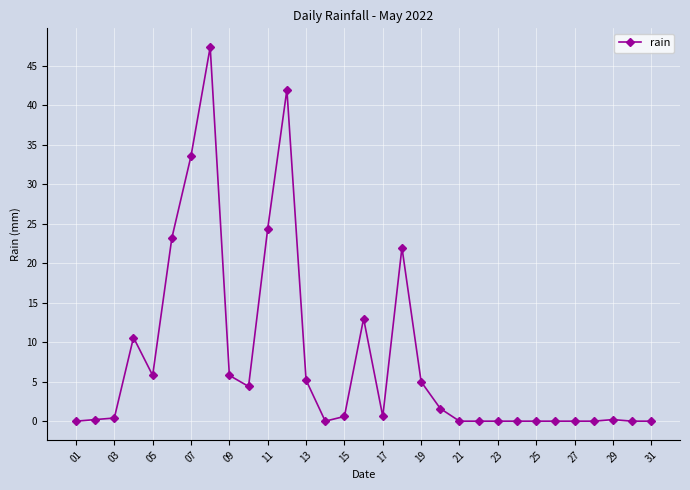

What is the difference between the maximum and minimum values?

47.4